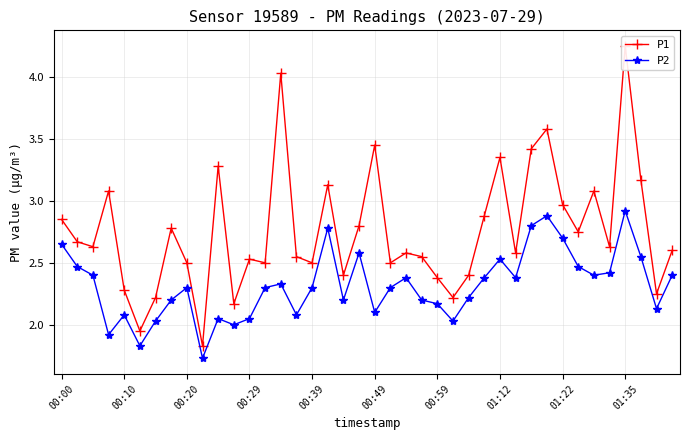

What is the difference between the second highest and minimum values in the P2 series?

1.1